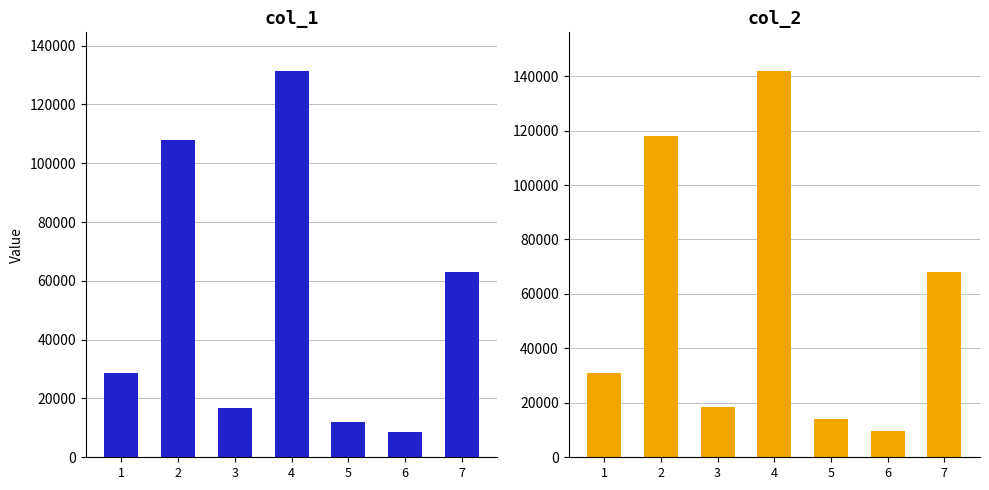

Is the value of col_1 at 3 greater than the value of col_2 at 7?

No